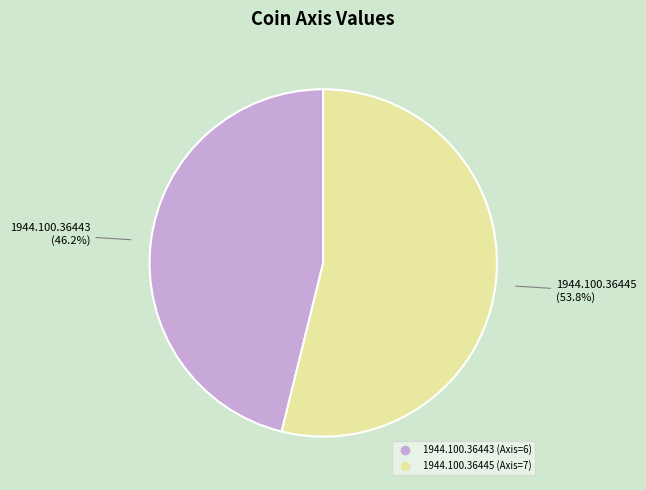

Count the number of slices in the pie.

2